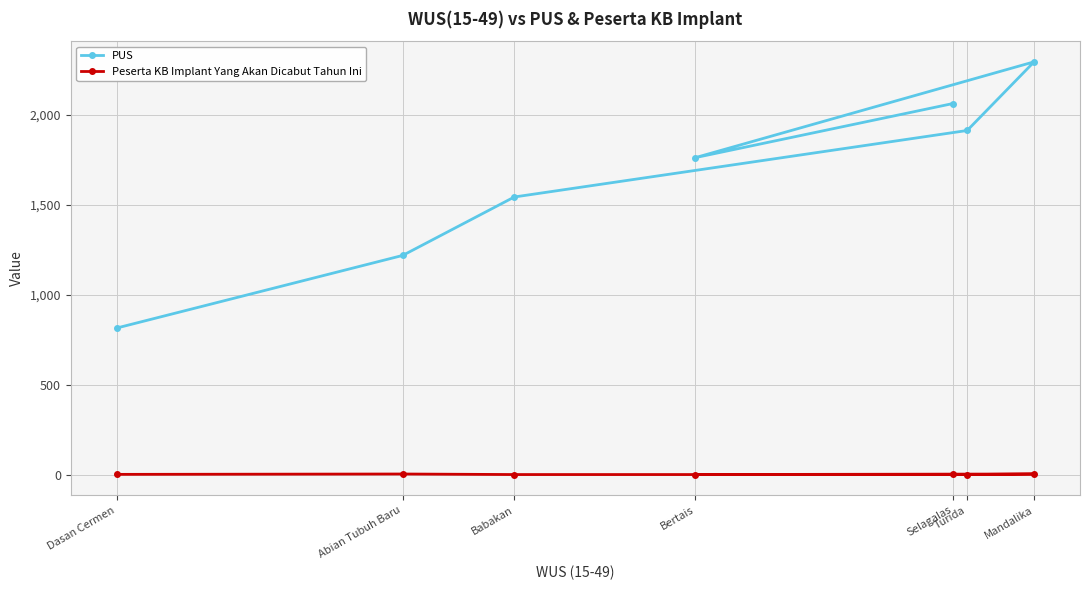

Read the PUS value at Abian Tubuh Baru, to the nearest 50.

1200